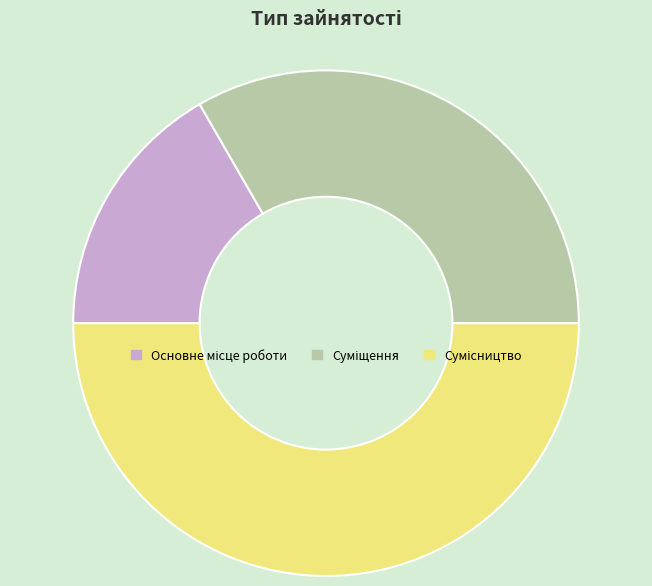

Count the number of slices in the pie.

3